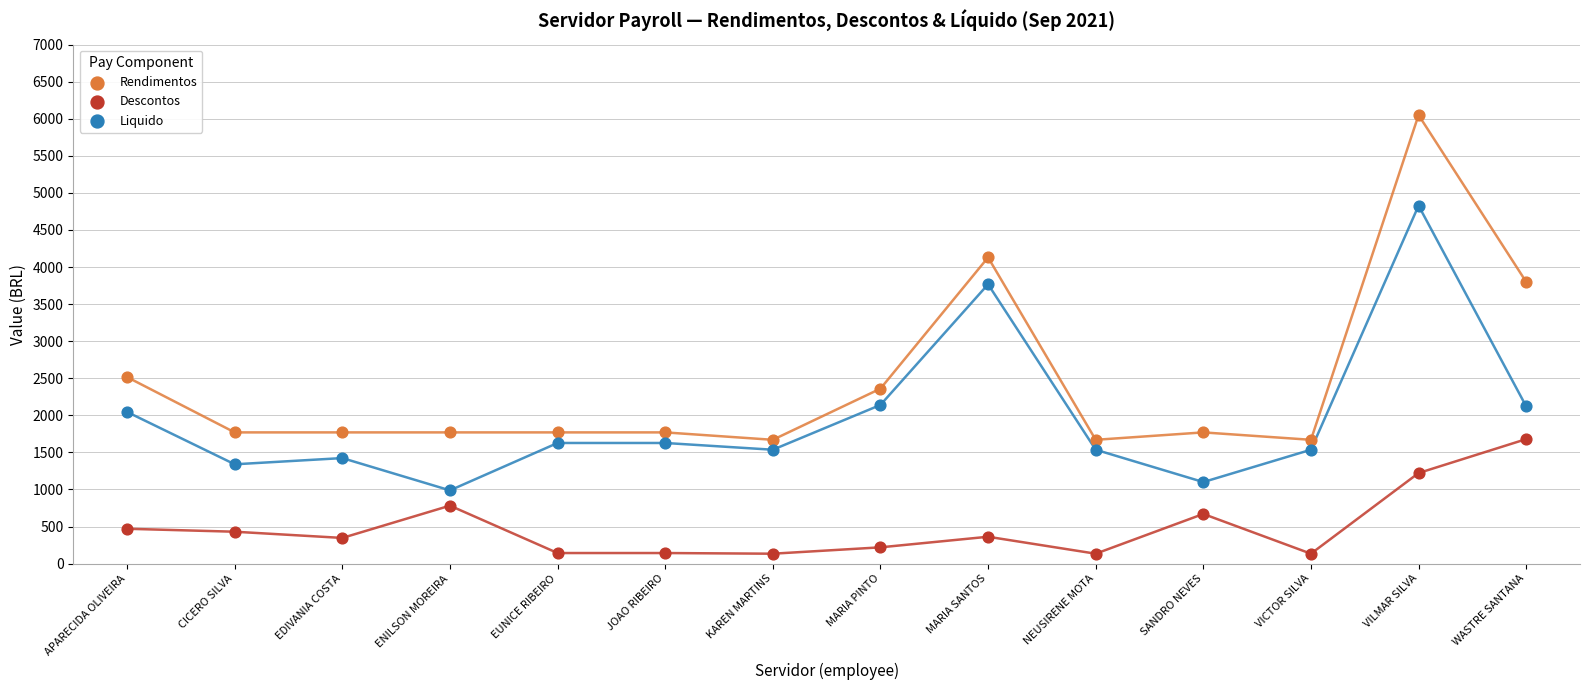

Across all data points, what is the range of Y values (max minus min)?

5916.2